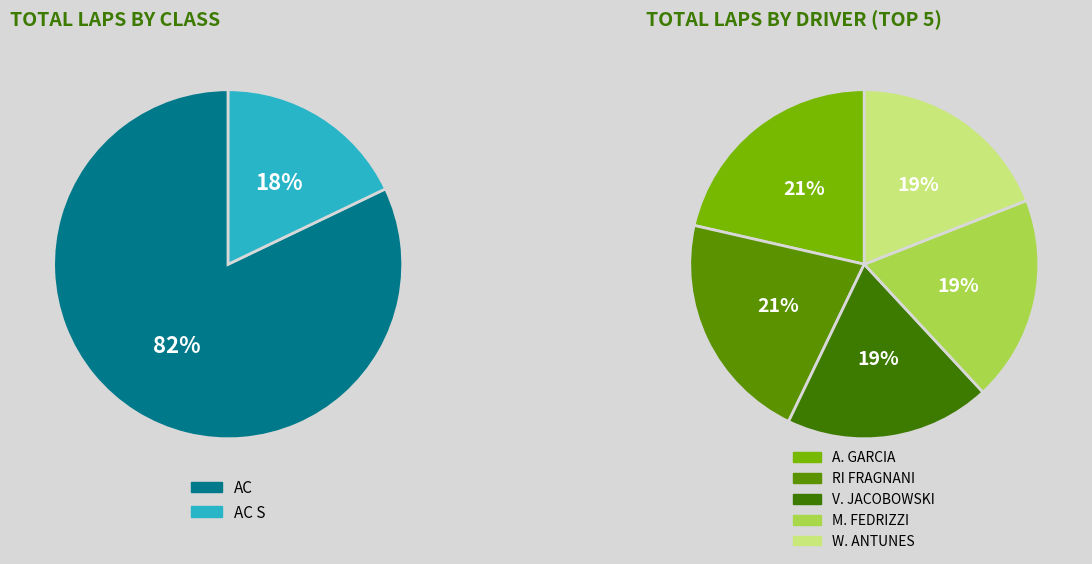

Does any single category account for the majority?

No